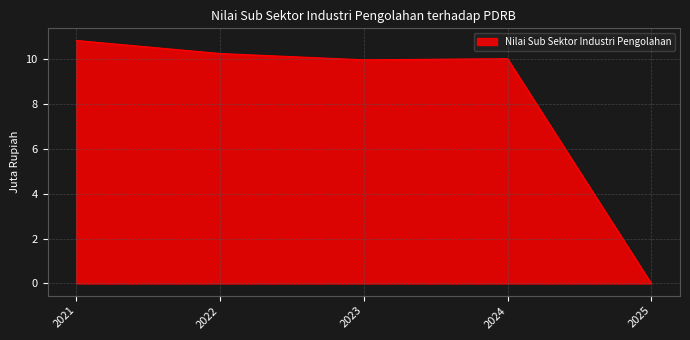

What is the change in value from 2022 to 2024?

-0.2